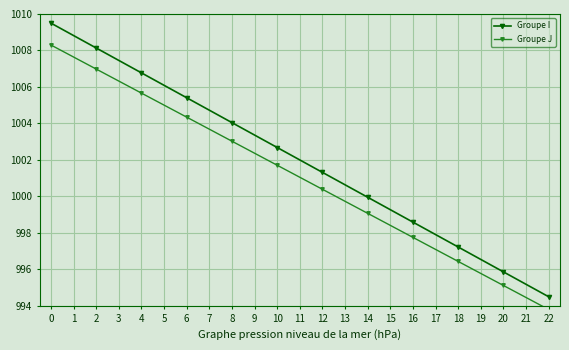

What is the maximum value for Groupe J?

1008.3